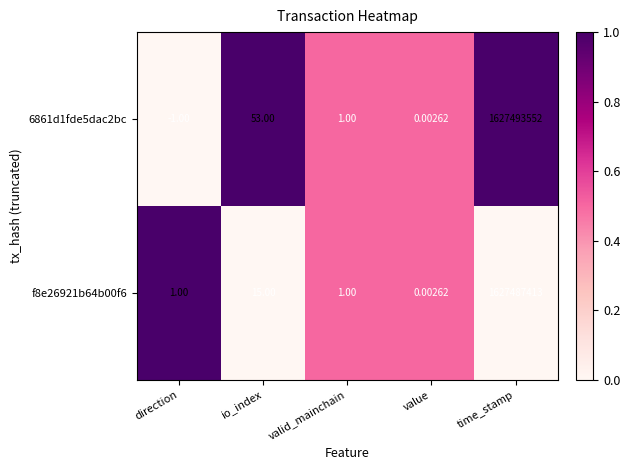

Which category has the lowest value in the f8e26921b64b00f6 series?

value